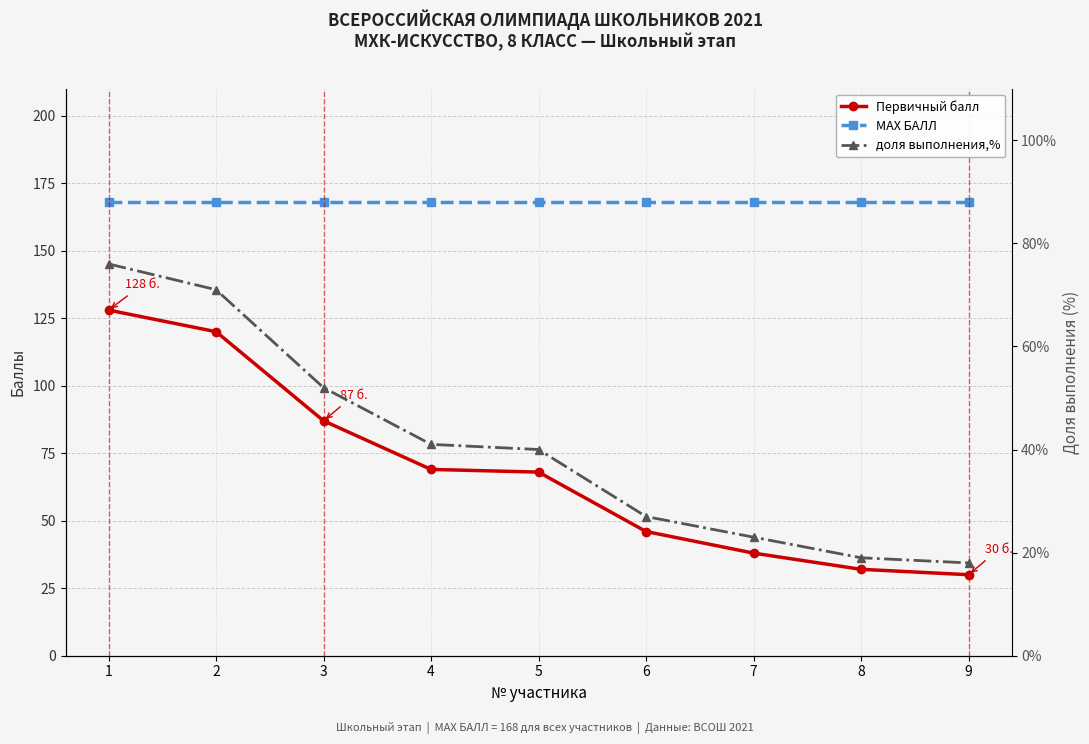

List the labels in order of доля выполнения,% value, smallest first.

9, 8, 7, 6, 5, 4, 3, 2, 1